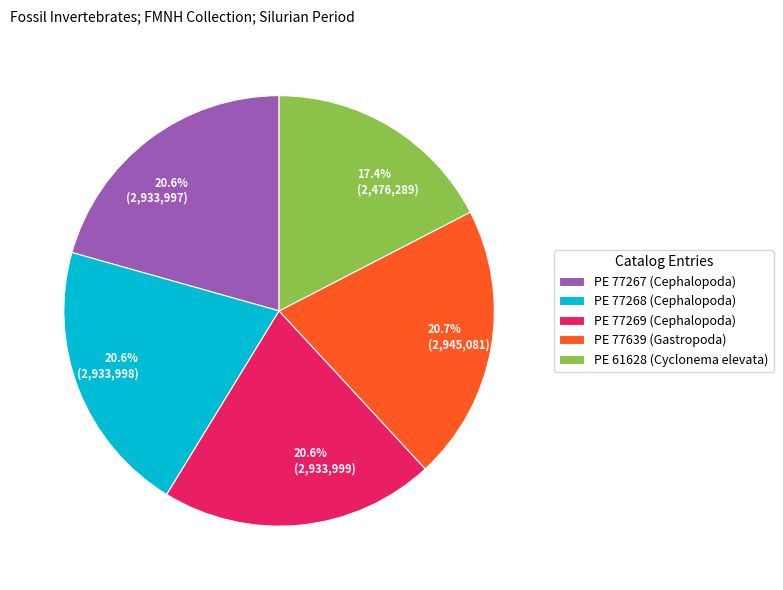

The PE 77639 (Gastropoda) slice represents 29% of the pie. True or false?

False